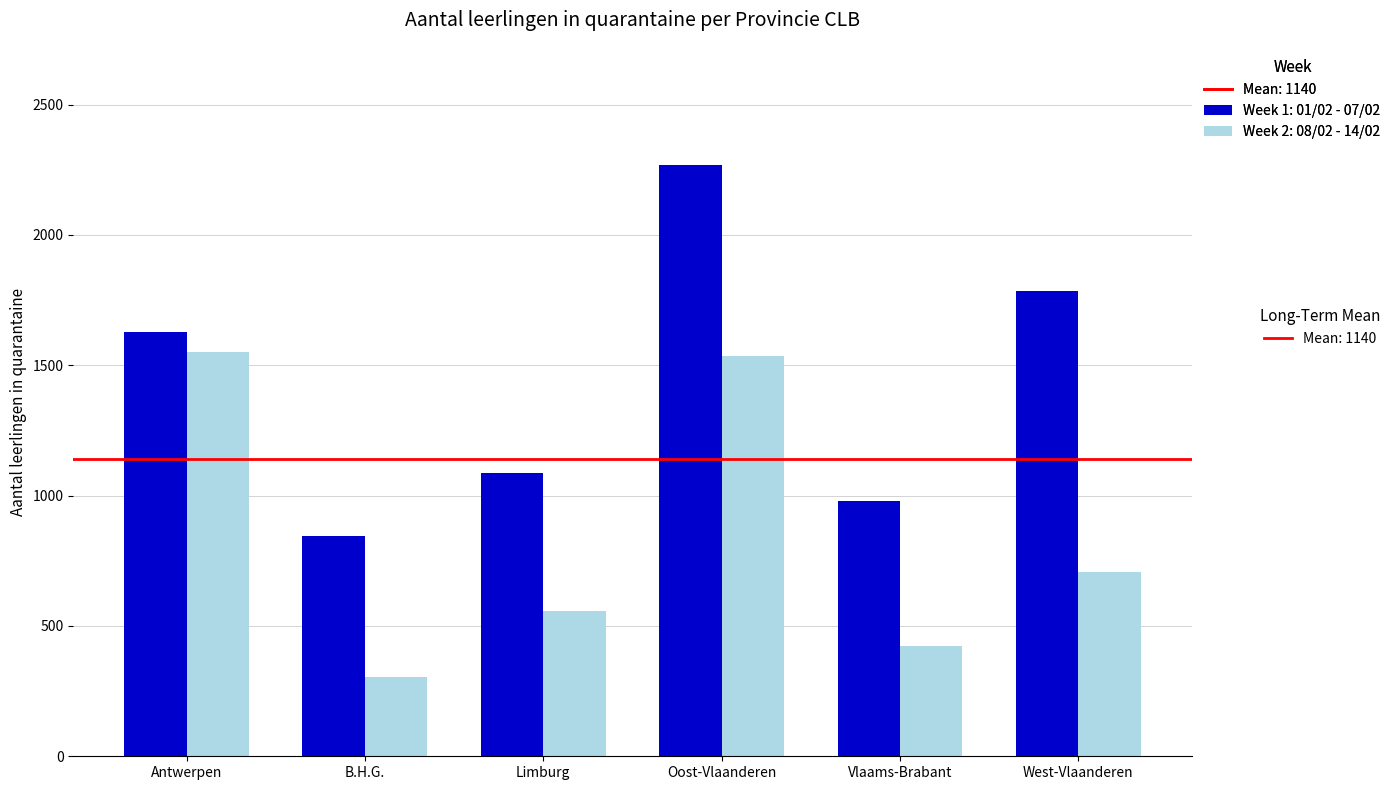

What is the label of the 4th bar from the left?

Oost-Vlaanderen